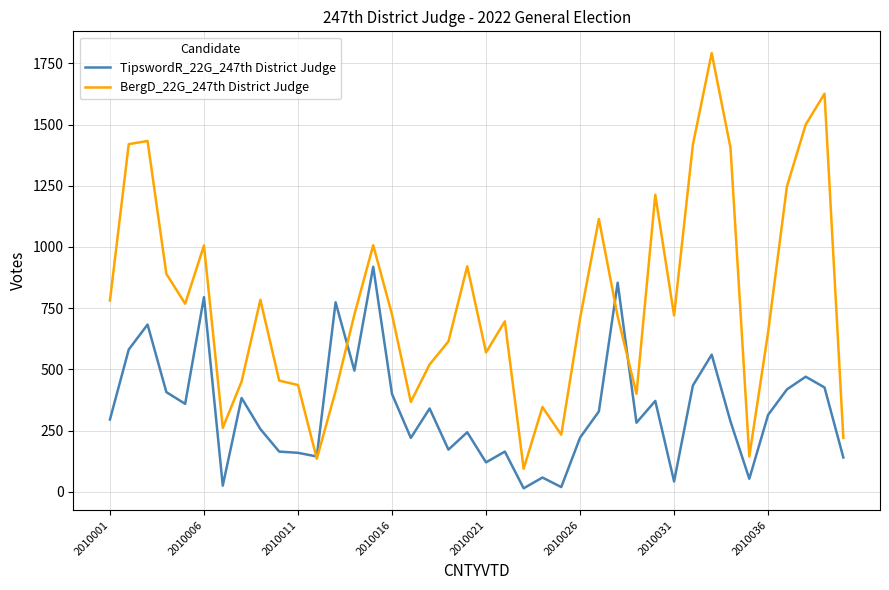

What is the maximum value shown in the chart?

1792